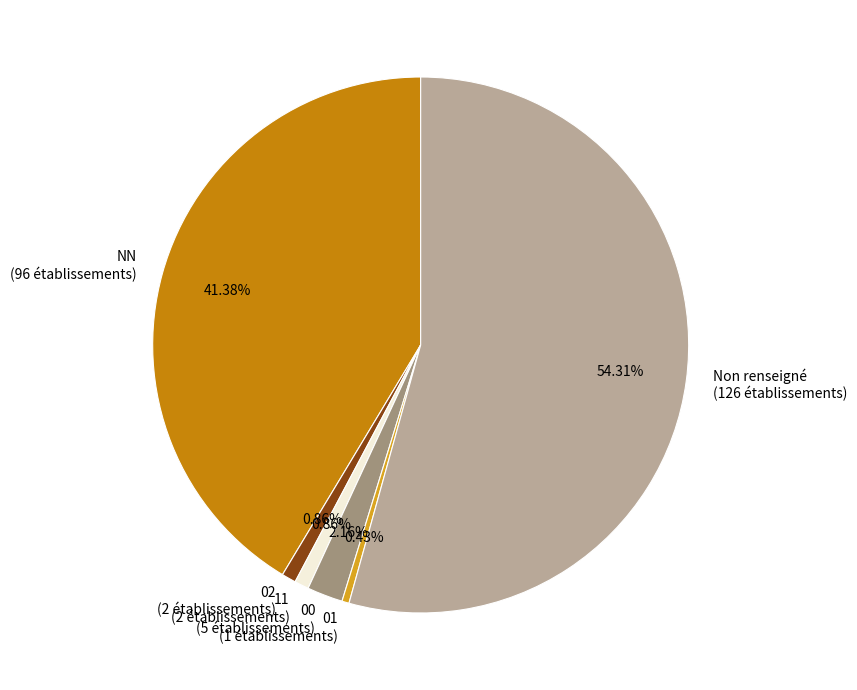

Does Non renseigné (126 établissements) account for over 50% of the chart?

Yes